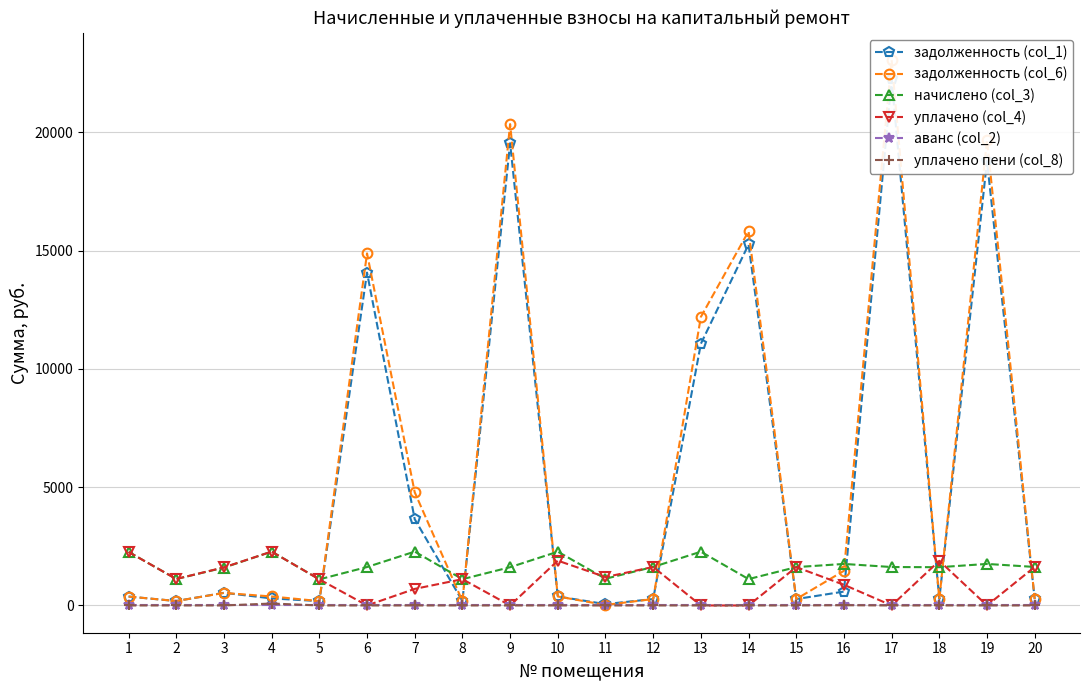

True or false: начислено (col_3) has more than 1 interior local peaks.

True